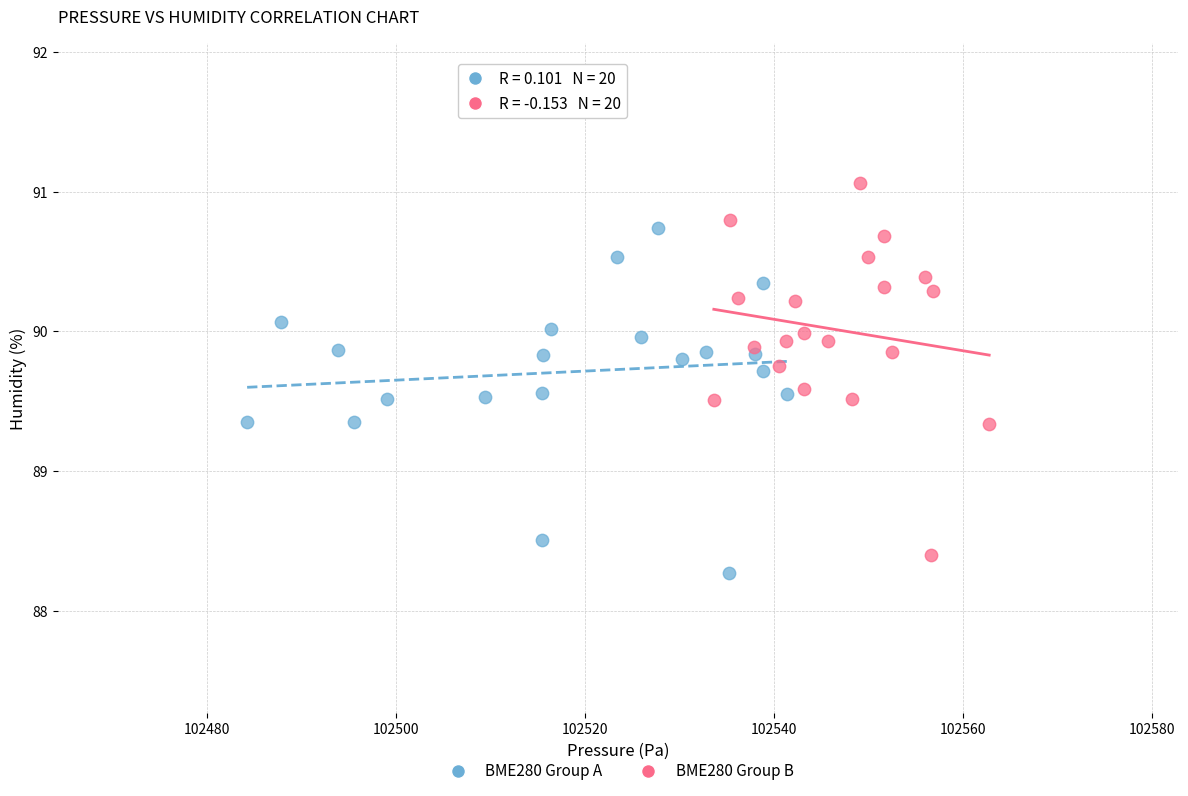

What are all the series names shown in the legend?

BME280 Group A, BME280 Group B